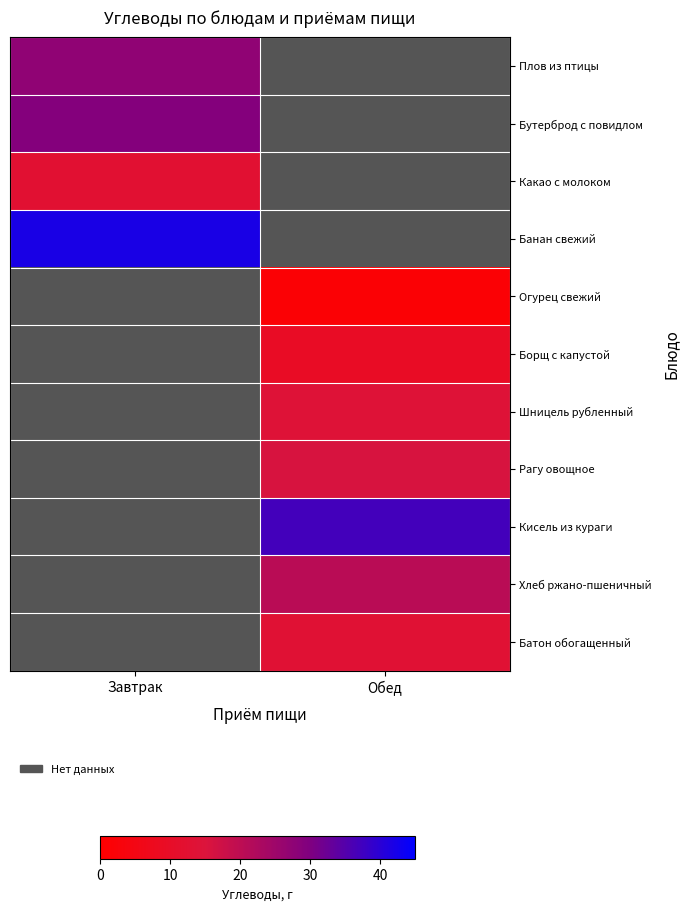

Between Завтрак and Обед, which is larger?

Обед